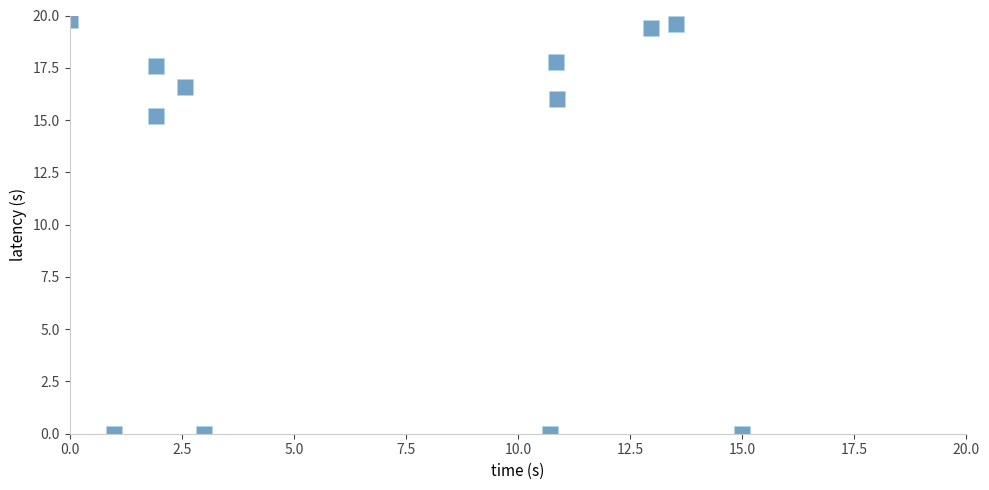

What Y value in the scatter plot is closest to 9?

15.2